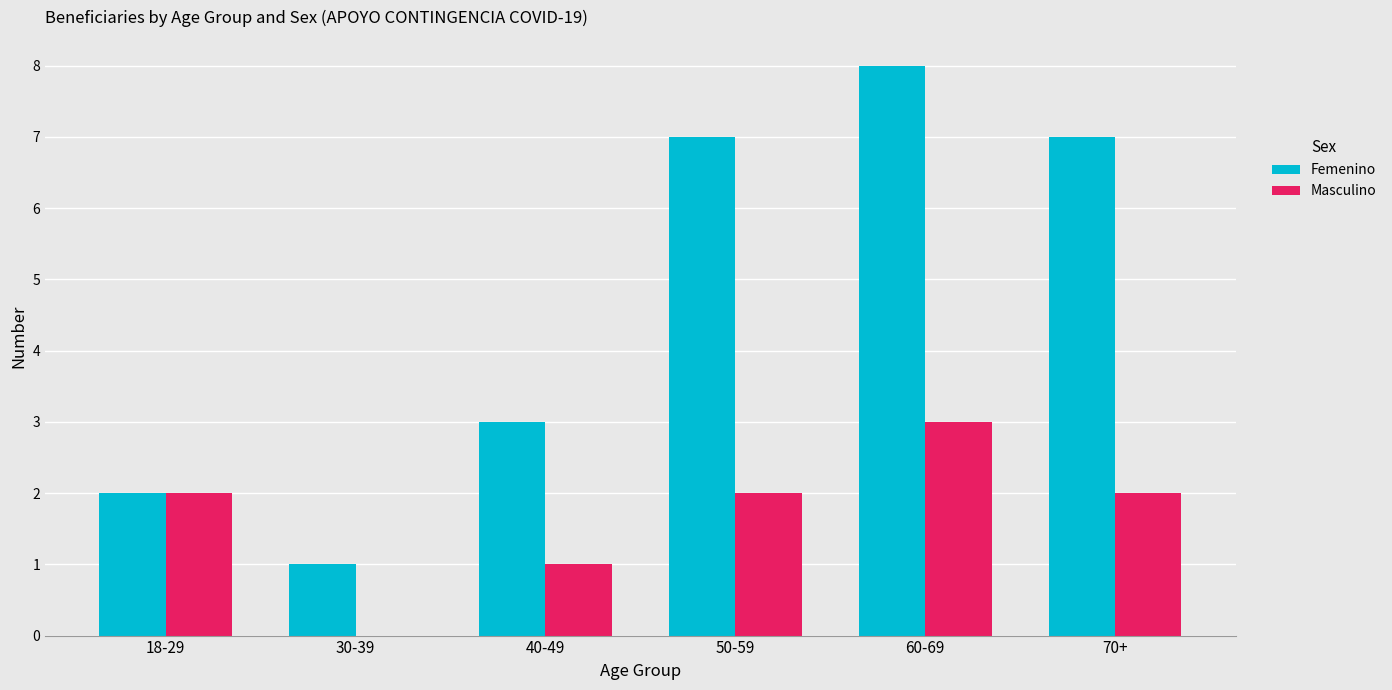

What is the greatest value displayed?

8